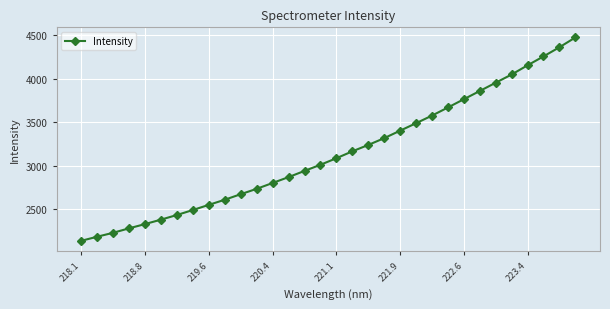

What is the value of the 15th point from the left?

2941.1